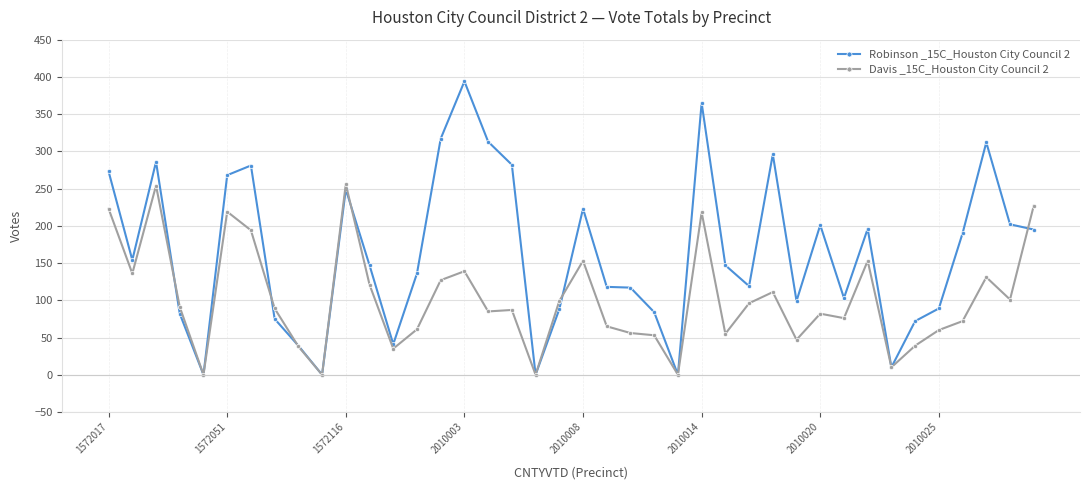

Which series has the largest range (max minus min)?

Robinson _15C_Houston City Council 2